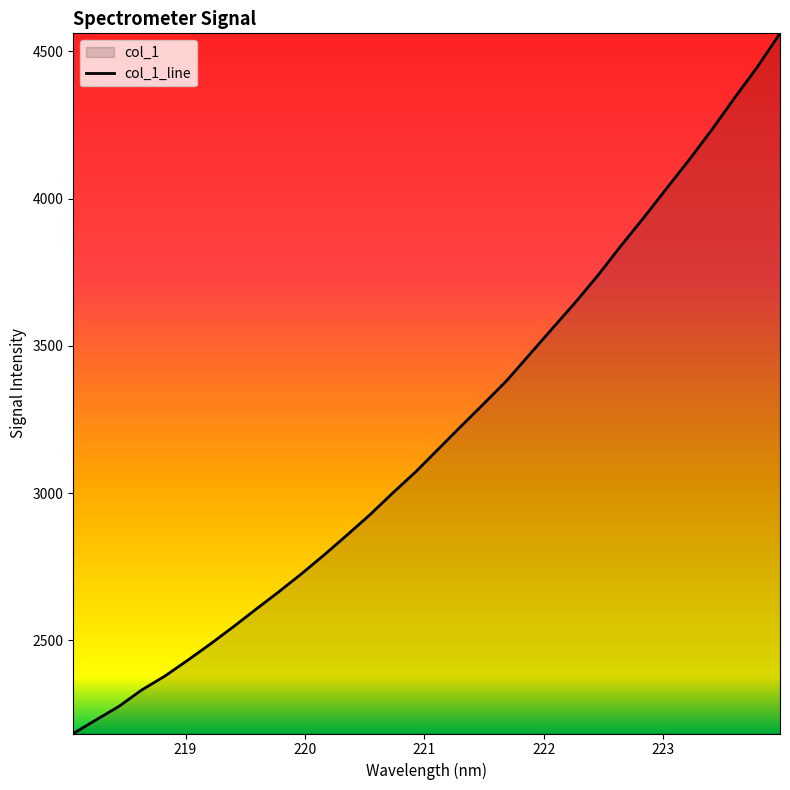

What is the minimum value shown in the chart?

2184.0